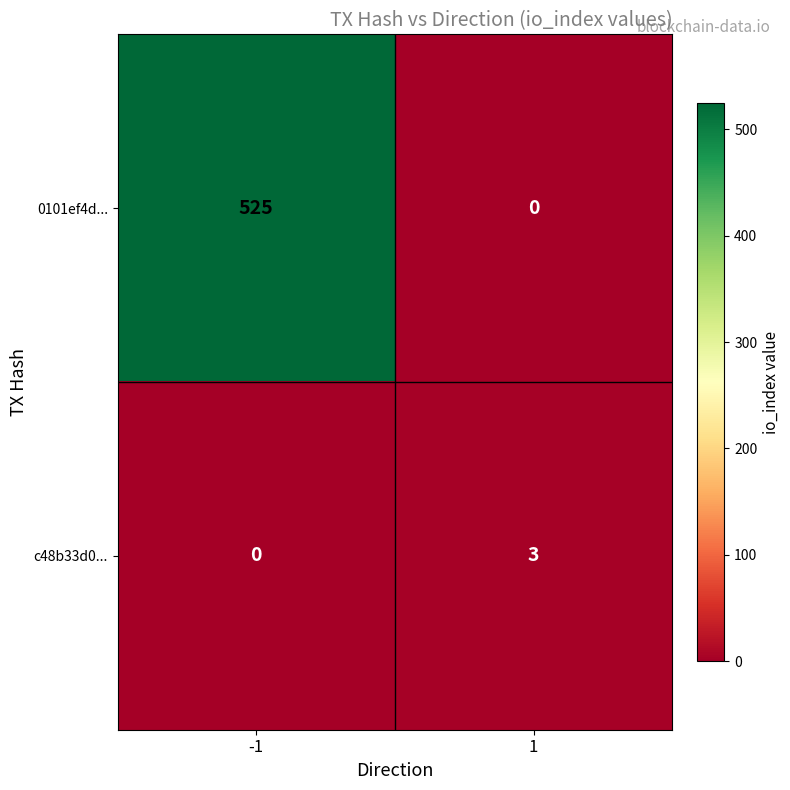

What is the difference between the c48b33d0... values at 1 and -1?

3